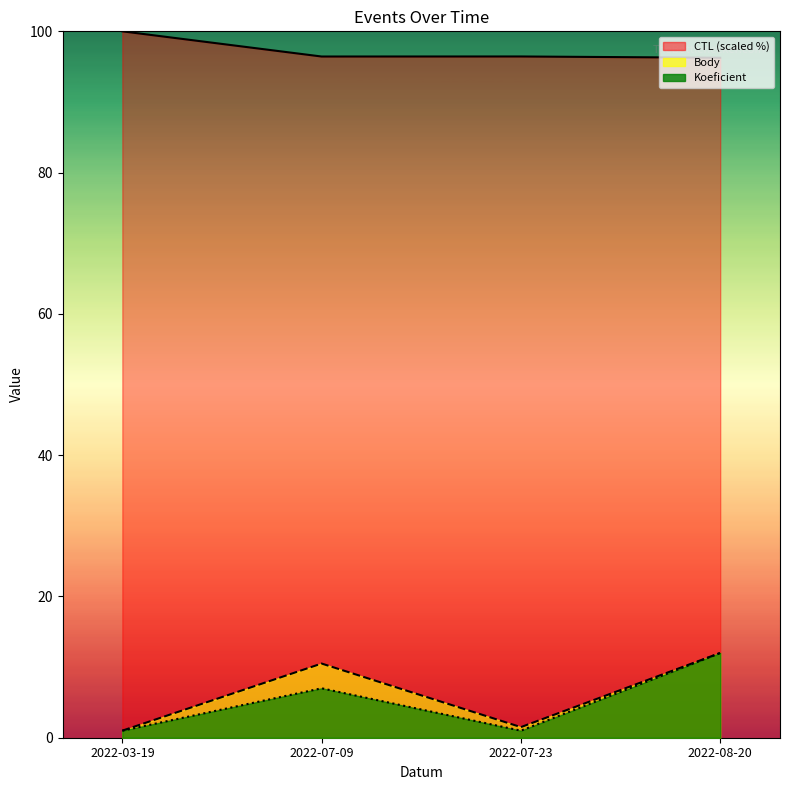

Reading left to right, list all the values displayed in this chart.

CTL: 2022-03-19=100.0	2022-07-09=96.4	2022-07-23=96.4	2022-08-20=96.3
Body: 2022-03-19=1.0	2022-07-09=10.5	2022-07-23=1.5	2022-08-20=12.0
Koeficient: 2022-03-19=1.0	2022-07-09=7.0	2022-07-23=1.0	2022-08-20=12.0